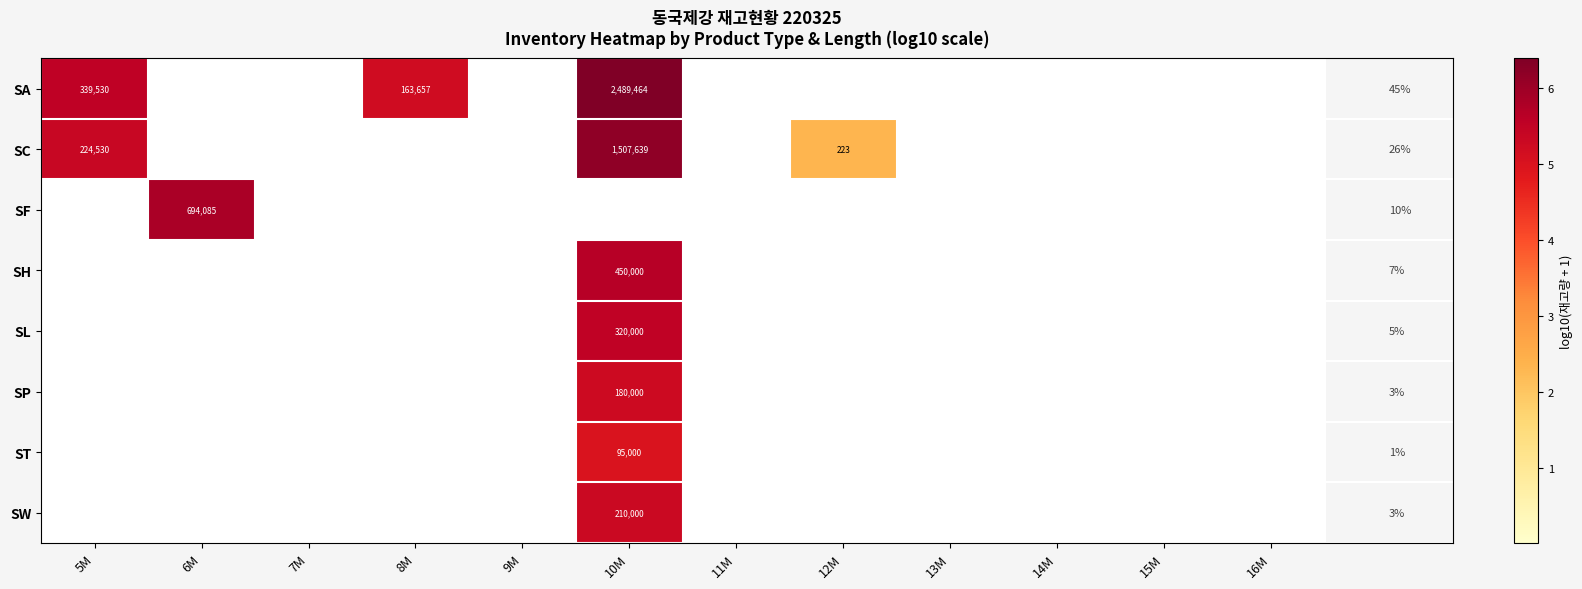

The value of SW at 10M is 210000. True or false?

True